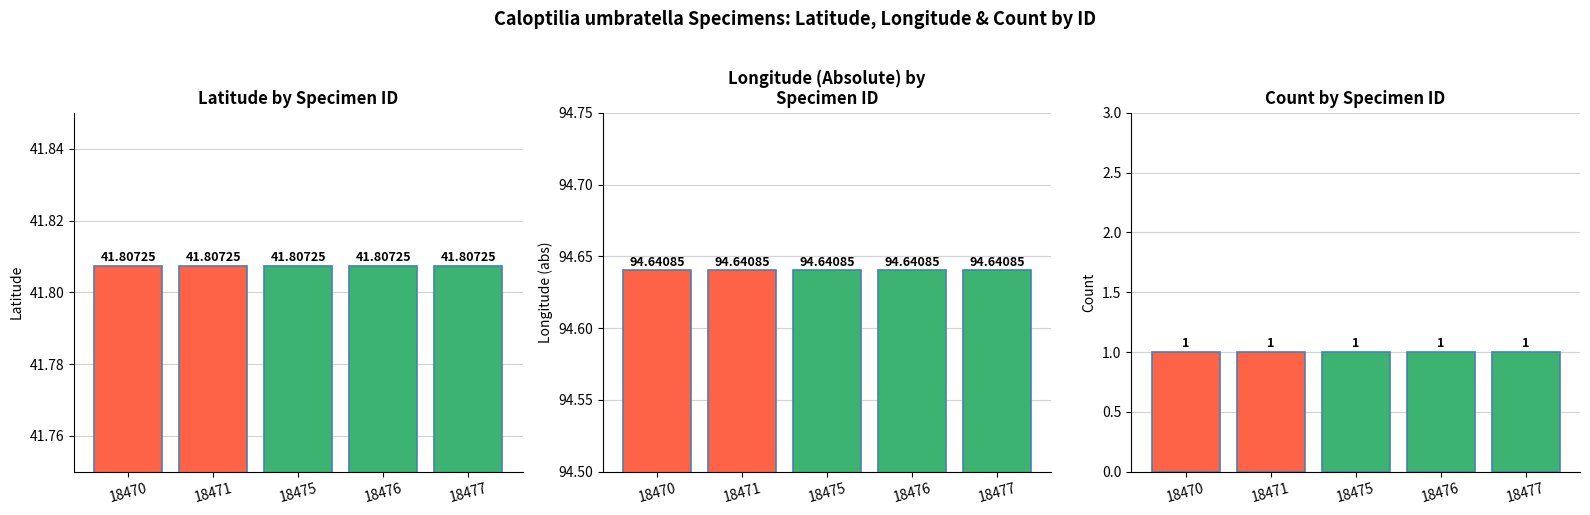

At which label does Latitude reach its minimum?

18470